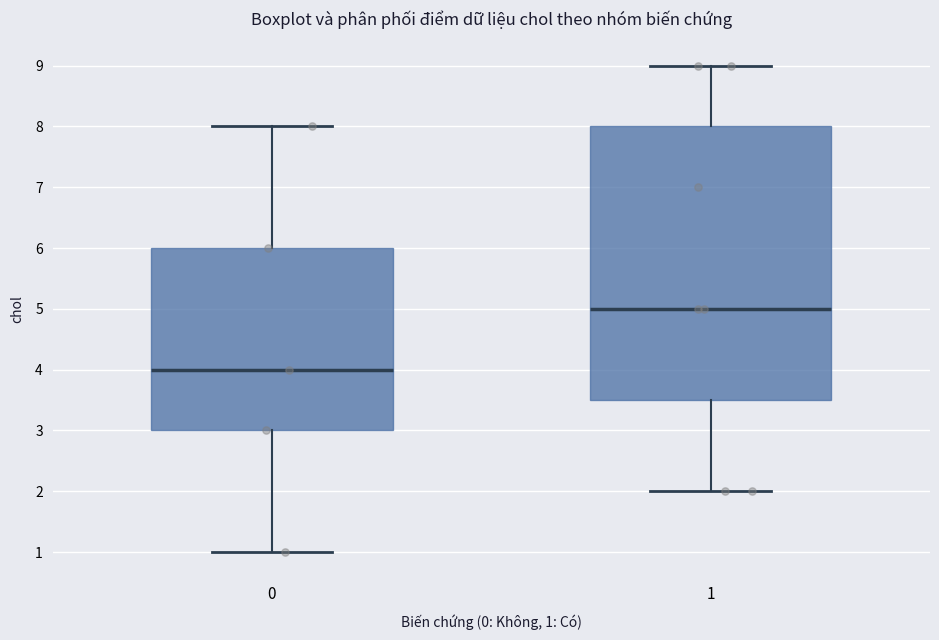

Reading left to right, read every box against the y-axis: the position of its median line, the range the box covers, and the ends of its whiskers. The values are not printed on the chart, so give them approximately, as read against the axis.

0: median 4.0, box 3.0 to 6.0, whiskers 1.0 to 8.0
1: median 5.0, box 3.5 to 8.0, whiskers 2.0 to 9.0